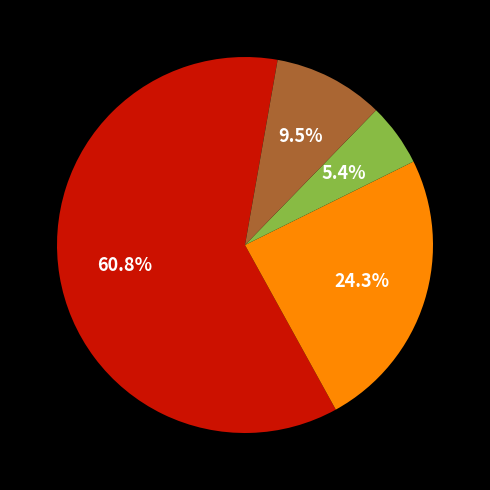

Is there any slice that represents more than half of the pie?

Yes